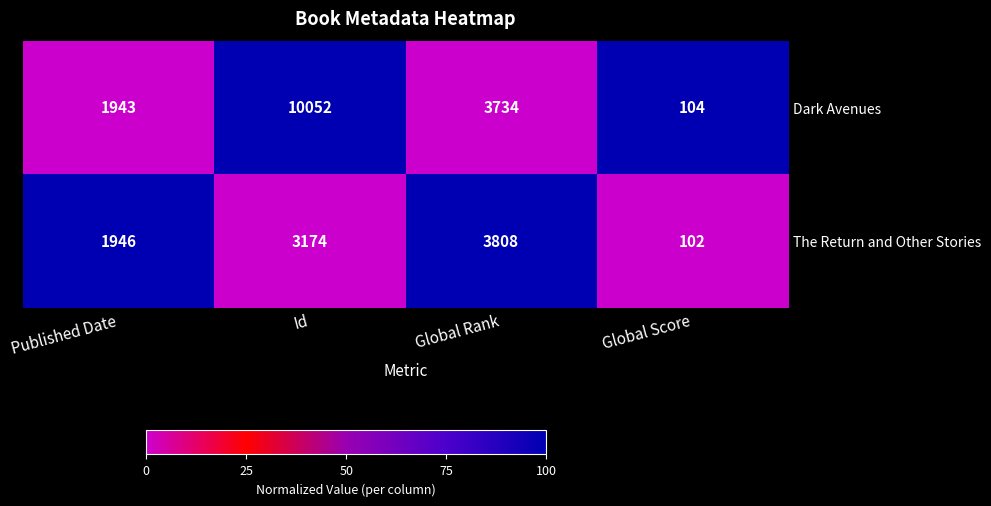

How many categories are shown in the chart?

4